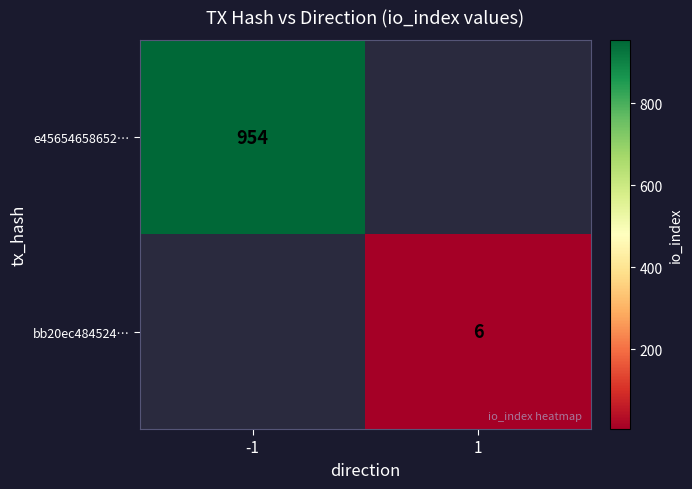

What is the smallest value displayed?

6.0